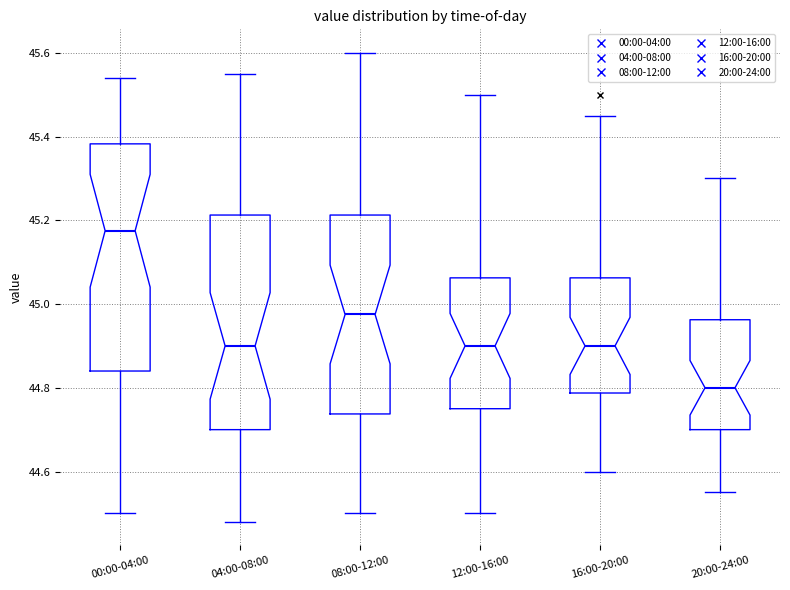

Reading left to right, read every box against the y-axis: the position of its median line, the range the box covers, and the ends of its whiskers. The values are not printed on the chart, so give them approximately, as read against the axis.

00:00-04:00: median 45.18, box 44.84 to 45.38, whiskers 44.50 to 45.54
04:00-08:00: median 44.90, box 44.70 to 45.22, whiskers 44.48 to 45.56
08:00-12:00: median 44.98, box 44.74 to 45.22, whiskers 44.50 to 45.60
12:00-16:00: median 44.90, box 44.76 to 45.06, whiskers 44.50 to 45.50
16:00-20:00: median 44.90, box 44.78 to 45.06, whiskers 44.60 to 45.46
20:00-24:00: median 44.80, box 44.70 to 44.96, whiskers 44.56 to 45.30